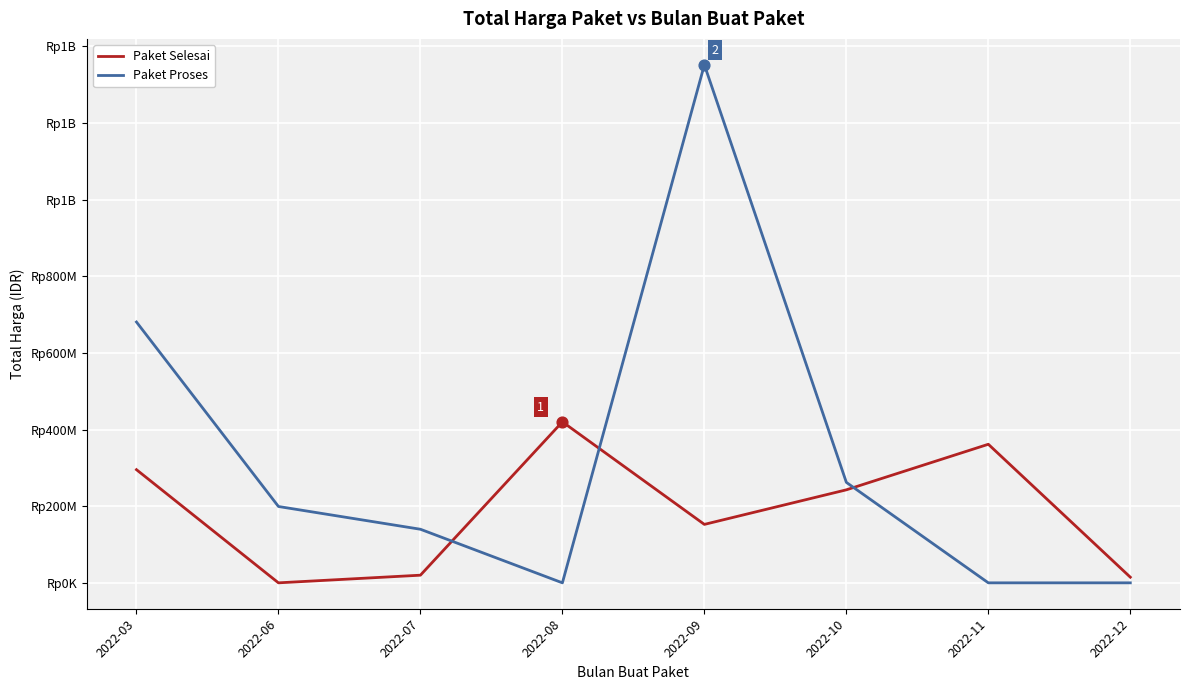

What are all the series names shown in the legend?

Paket Selesai, Paket Proses